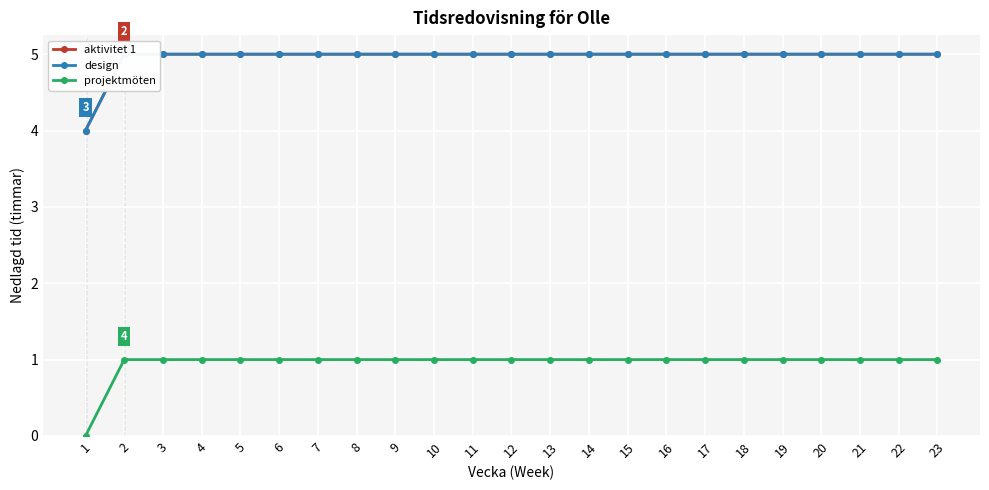

Where is projektmöten nearest to the value 0?

1